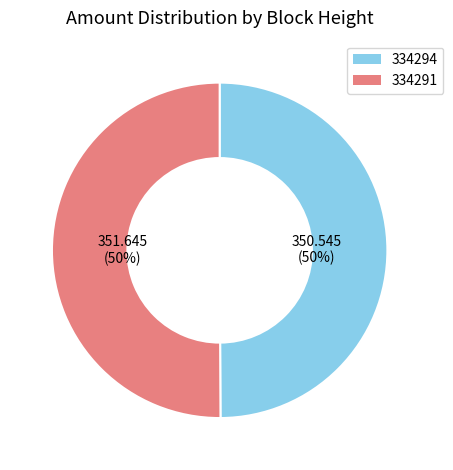

To the nearest percent, what portion does 334291 represent?

50%